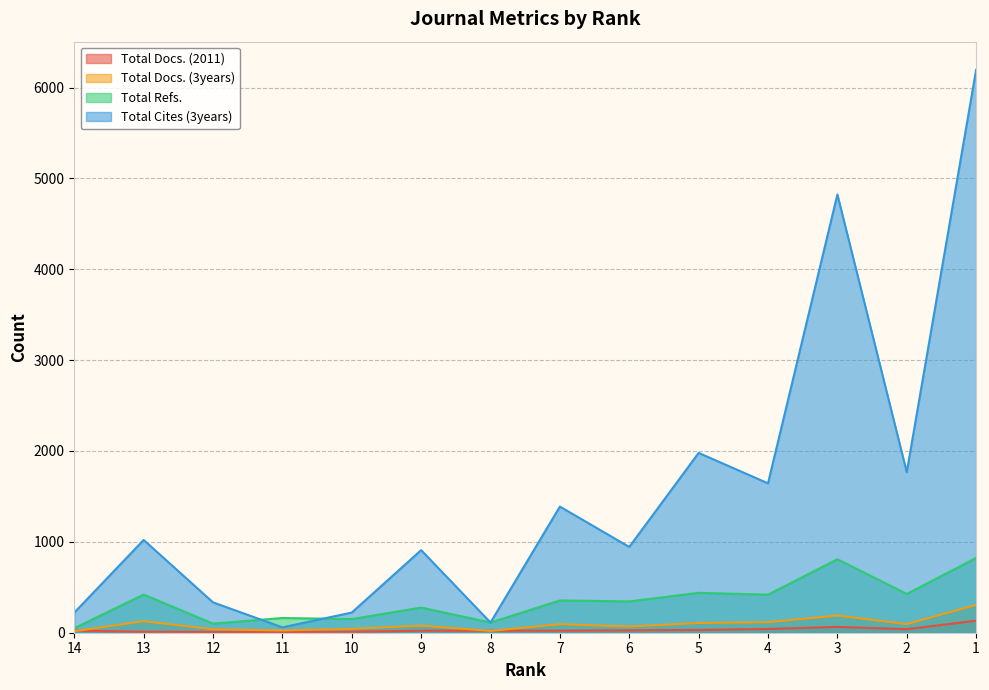

At which label does Total Cites (3years) reach its minimum?

11